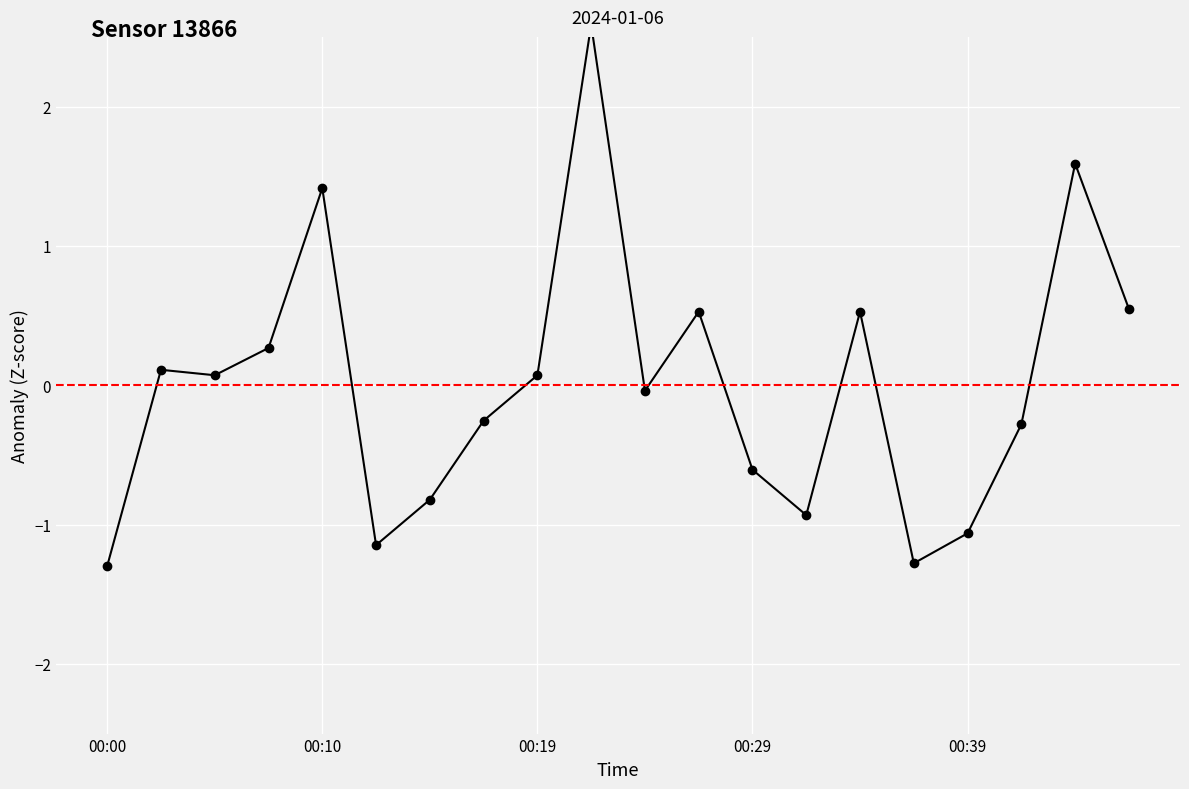

What is the minimum value shown in the chart?

-1.3